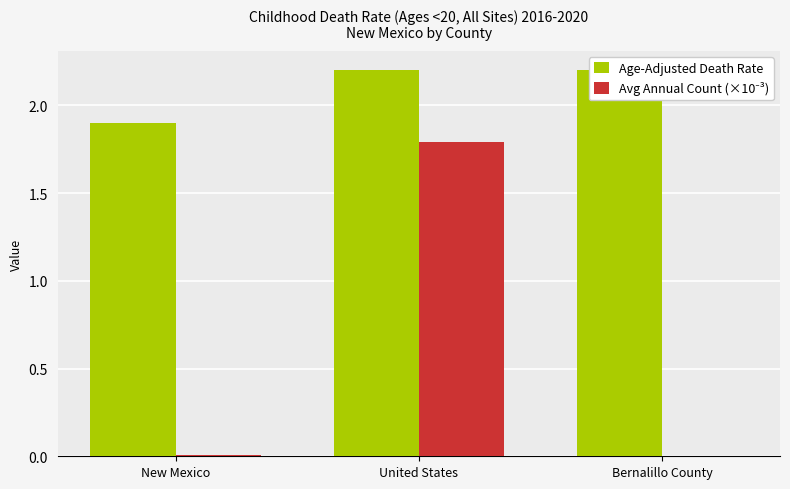

At which label is Avg Annual Count (×10⁻³) closest to 0?

Bernalillo County